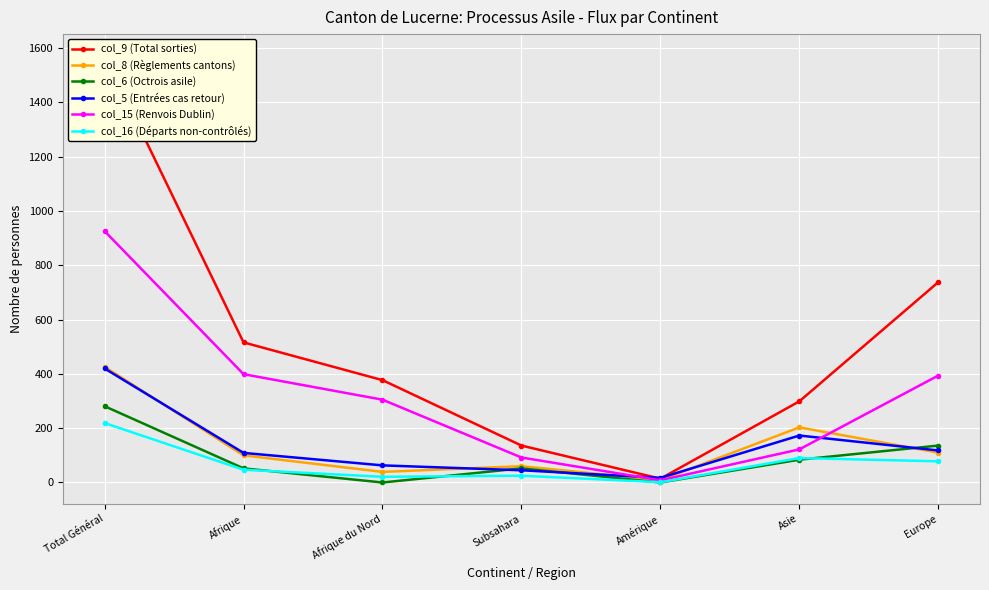

How many categories are shown in the chart?

7